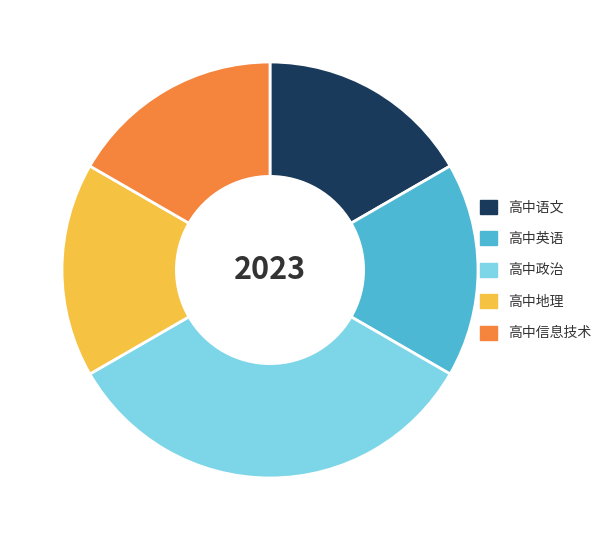

The 高中语文 slice represents 17% of the pie. True or false?

True